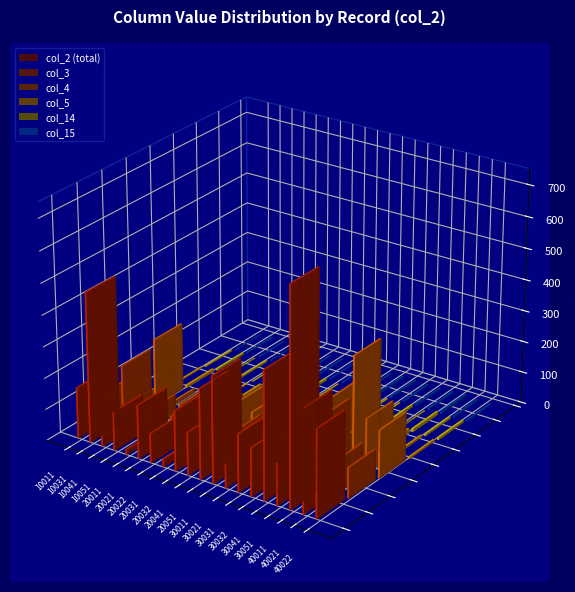

Between 20032 and 40011, which series saw the biggest shift?

col_2 (total)